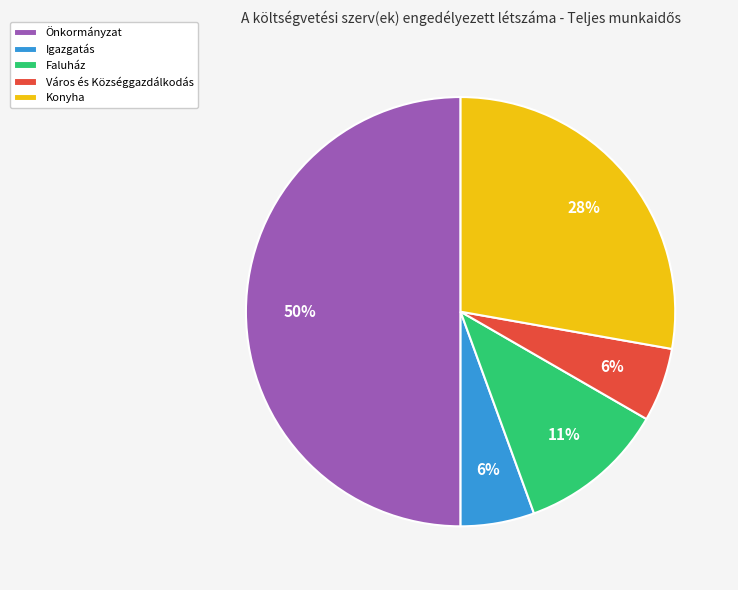

The Igazgatás slice represents 6% of the pie. True or false?

True